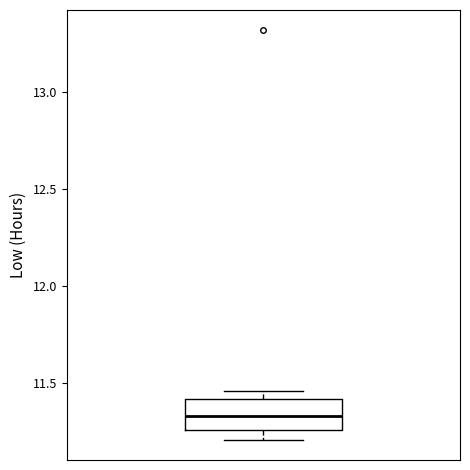

Read this box plot against the y-axis: the position of the median line, the range covered by the box, and the ends of both whiskers. The values are not printed on the chart, so give them approximately, as read against the axis.

median 11.35, box 11.25 to 11.40, whiskers 11.20 to 11.45